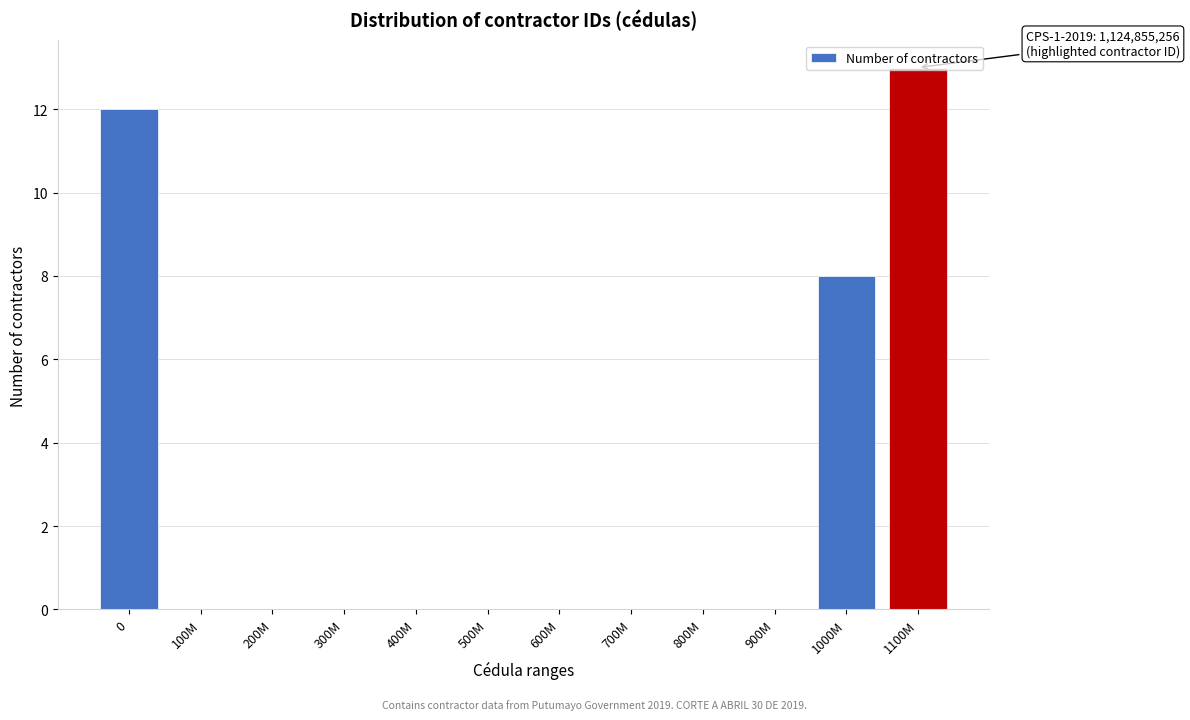

The value at 1100M is 8. True or false?

False